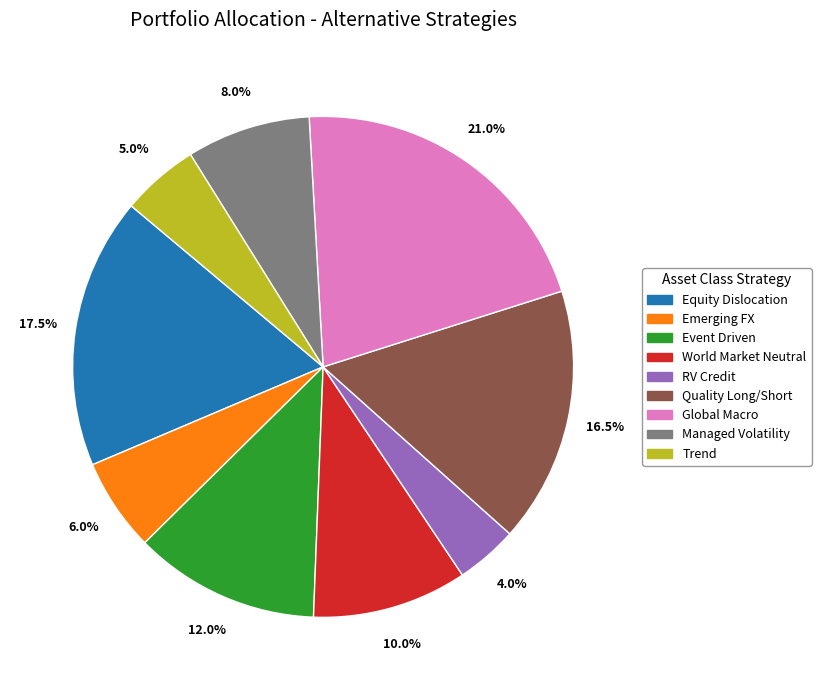

Is there a majority slice in this chart?

No